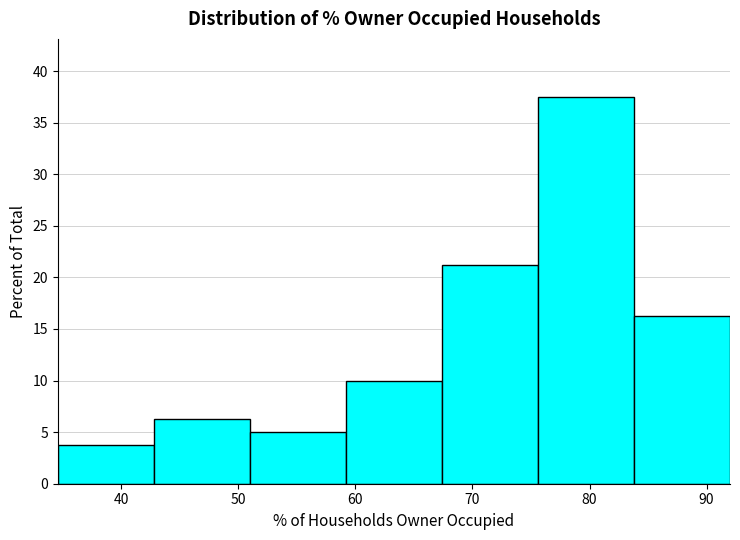

What is the height of the bar covering 67 to 76 on the x-axis? Neither the bar edges nor the heights are printed on the chart, so give them approximately, as read against the axes.

21.5